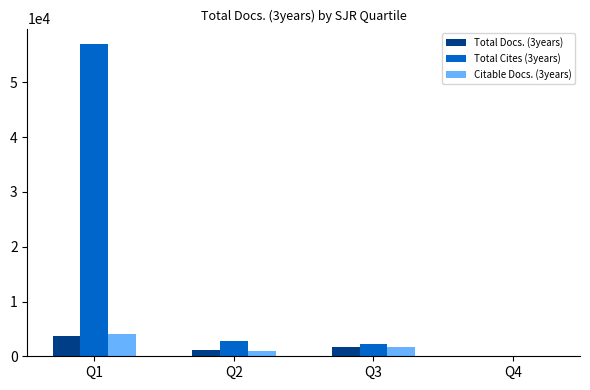

Reading right to left, list all the values displayed in this chart.

Total Docs. (3years): 7	1712	1082	3674
Total Cites (3years): 2	2180	2857	56988
Citable Docs. (3years): 7	1640	1015	4004